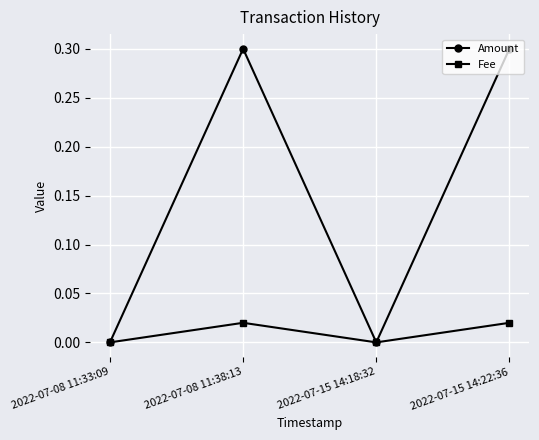

Between 2022-07-15 14:18:32 and 2022-07-15 14:22:36, which series saw the biggest shift?

Amount